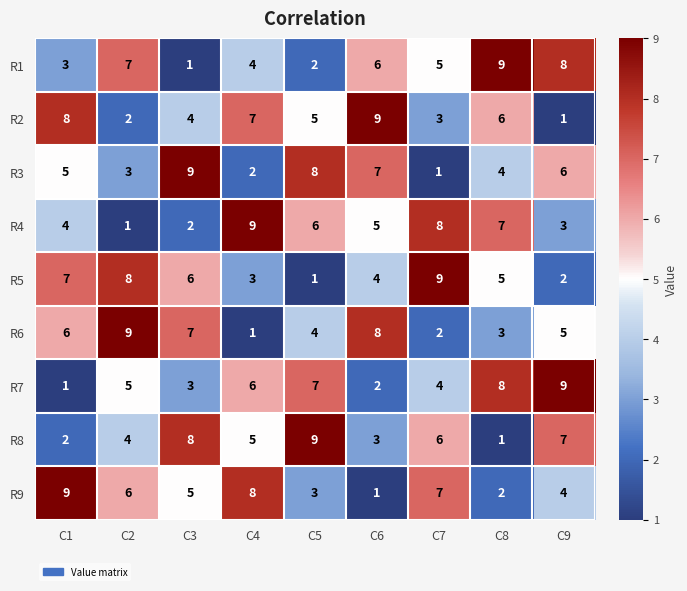

True or false: R2 has a value of 3 at C7.

True